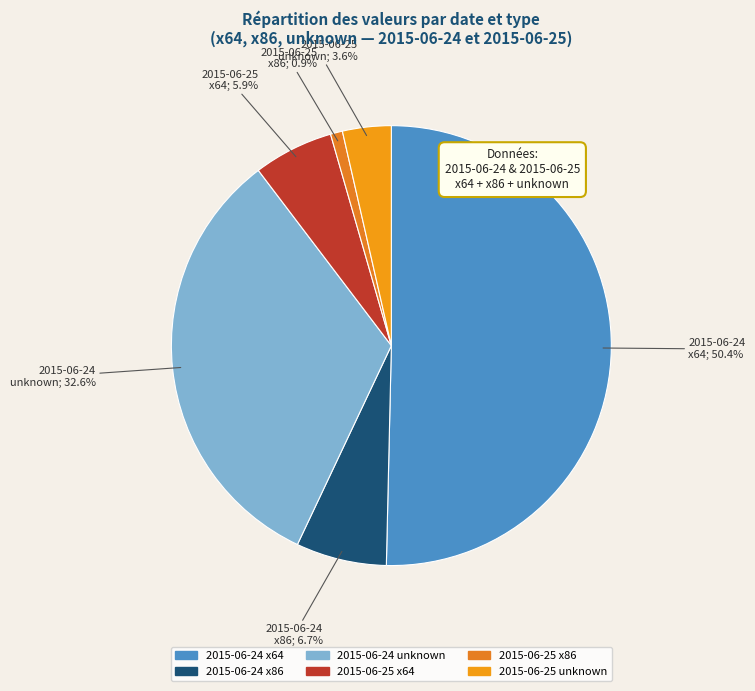

Count the number of slices in the pie.

6